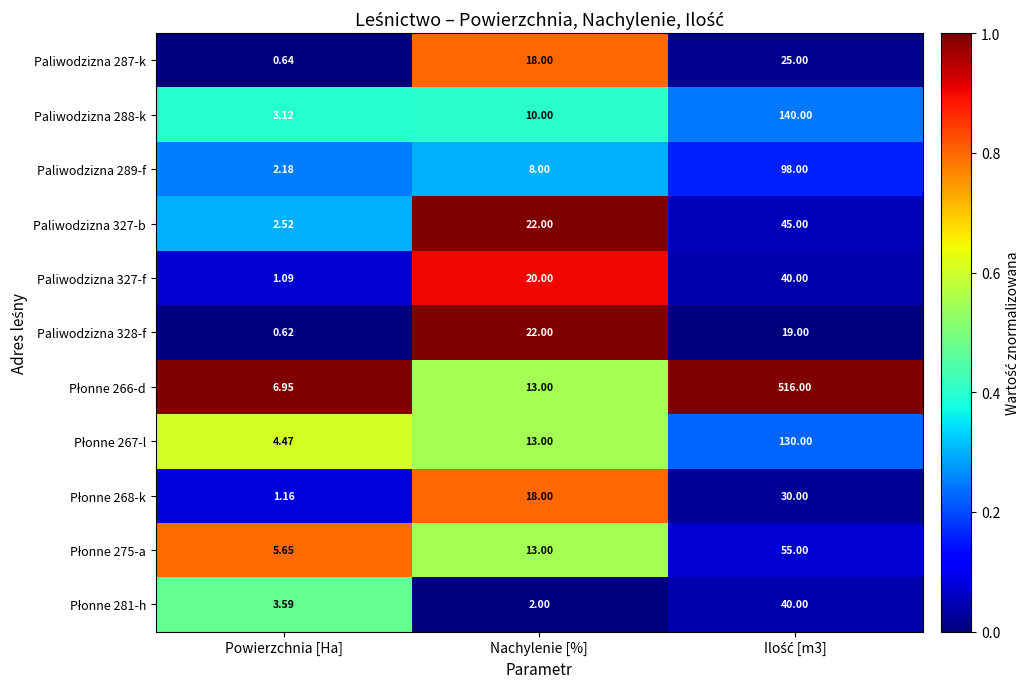

At which label is Paliwodzizna 287-k closest to 12?

Nachylenie [%]